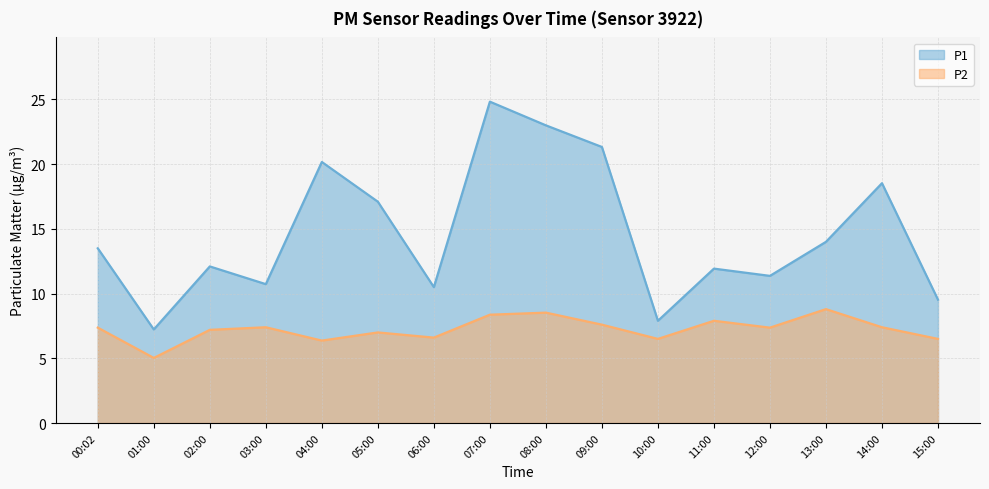

Where is P1 nearest to the value 16?

05:00